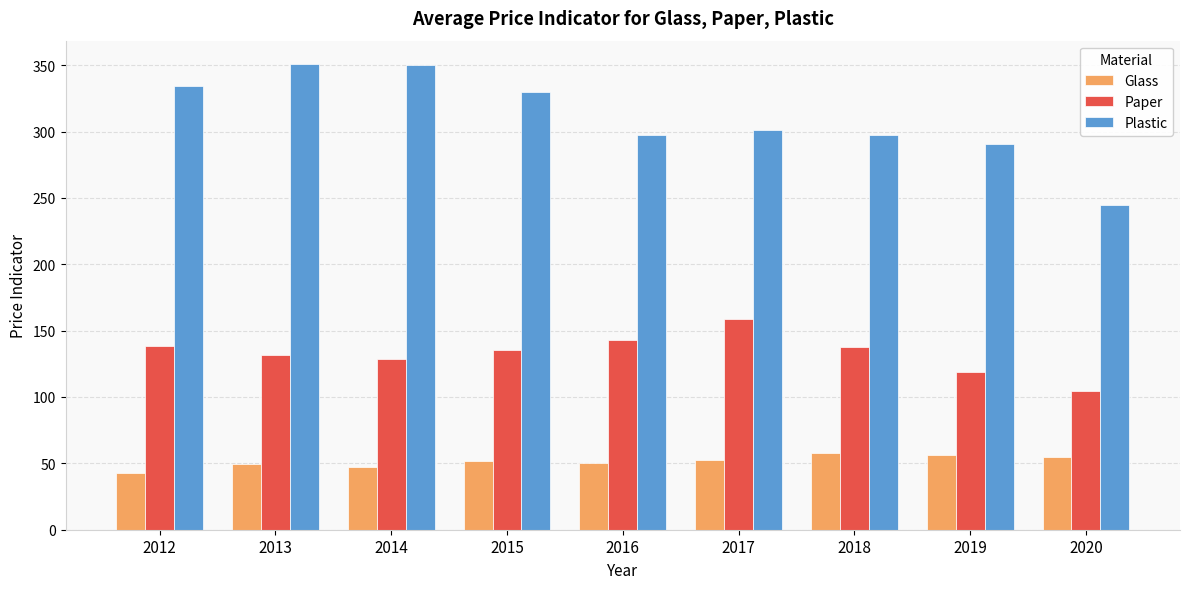

What is the value of the Plastic bar at the 9th from the left?

244.7